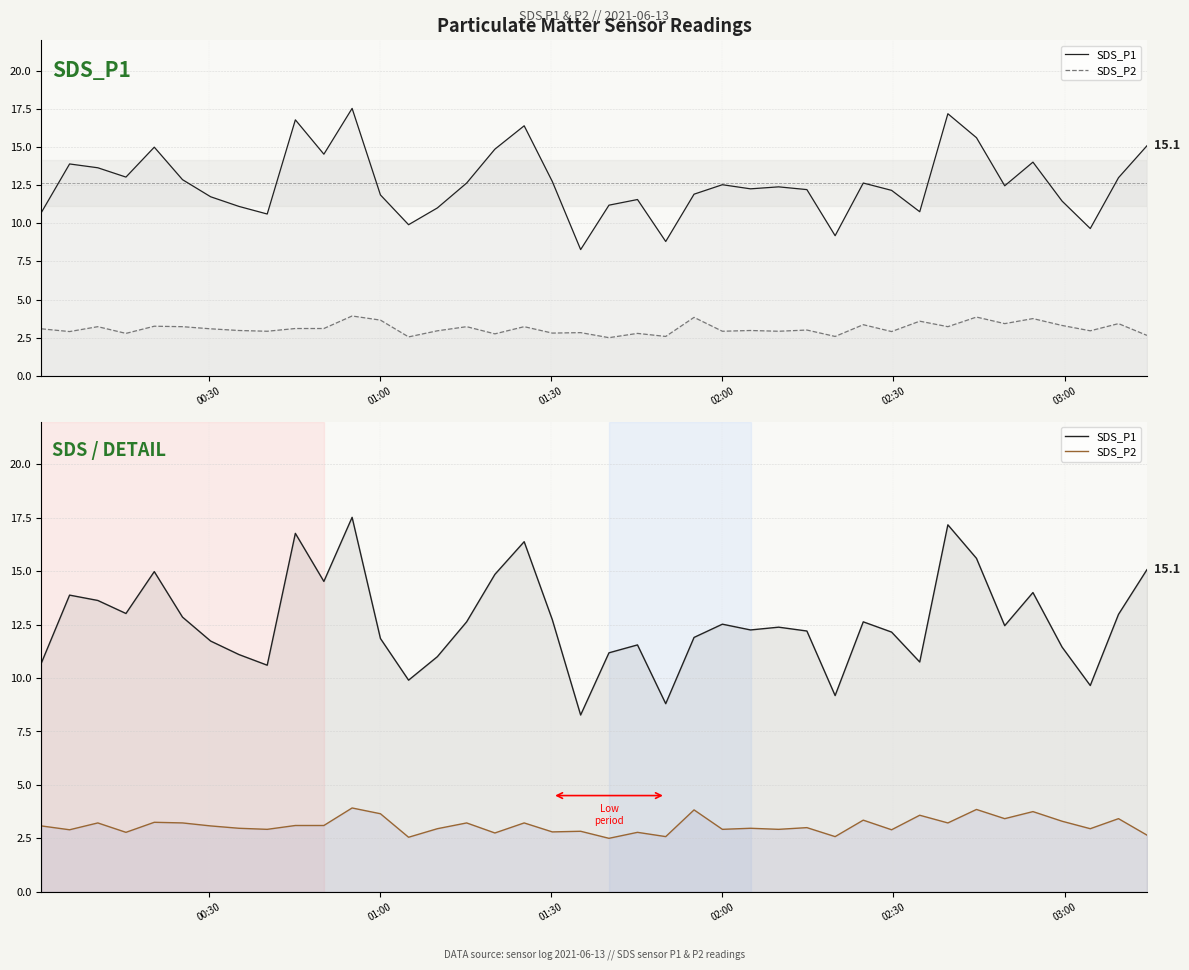

Which series has the largest range (max minus min)?

SDS_P1